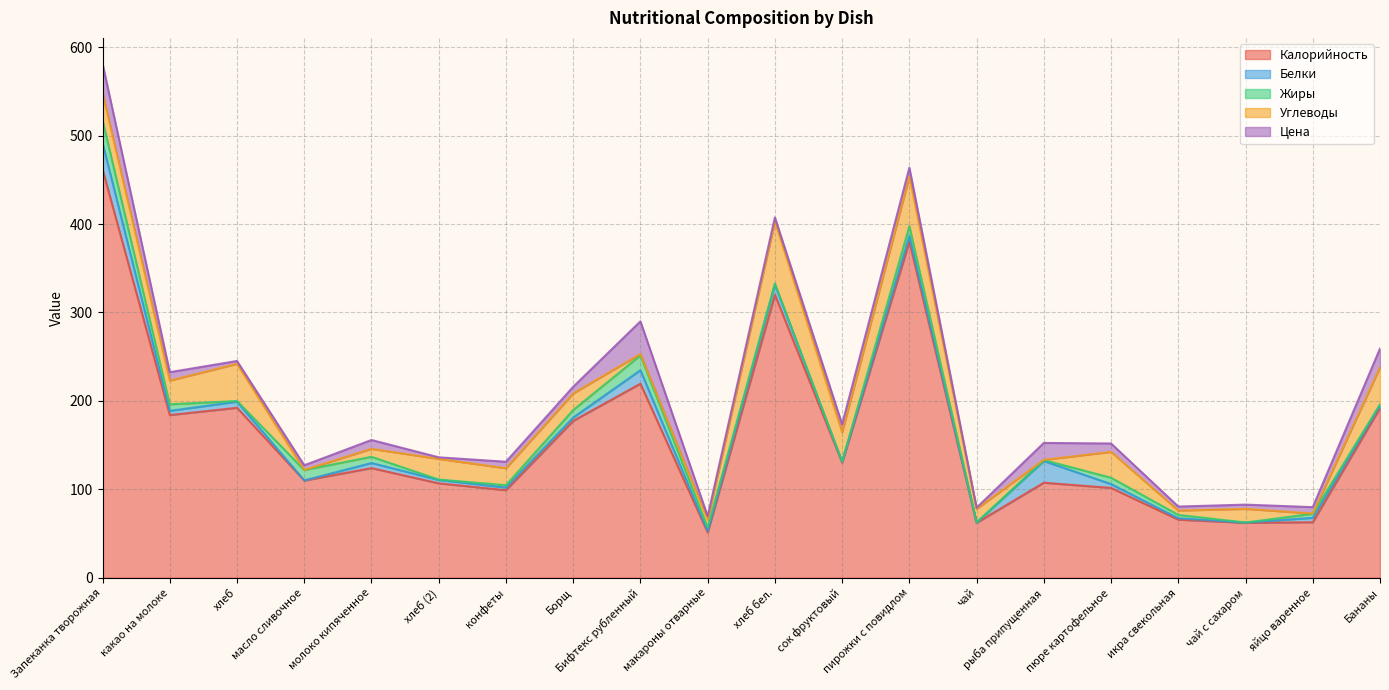

What is the total value across all series at хлеб бел.?

407.5